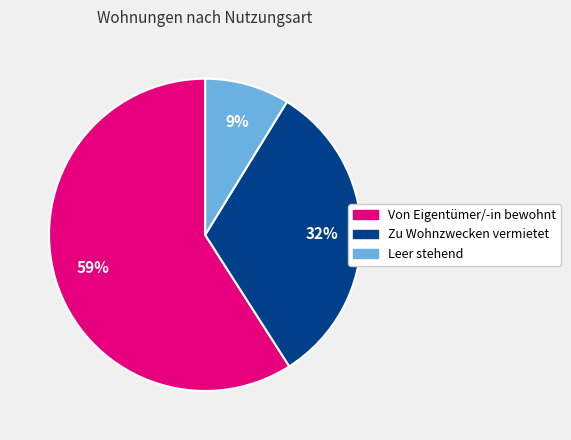

Combined, do Leer stehend and Von Eigentümer/-in bewohnt account for over 50%?

Yes